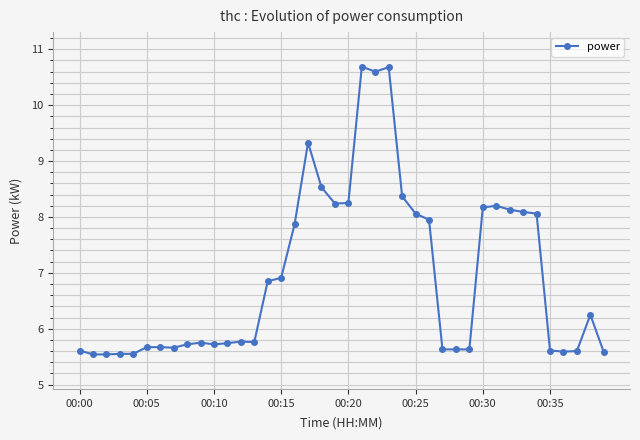

True or false: the data has more than 0 interior local peaks.

True